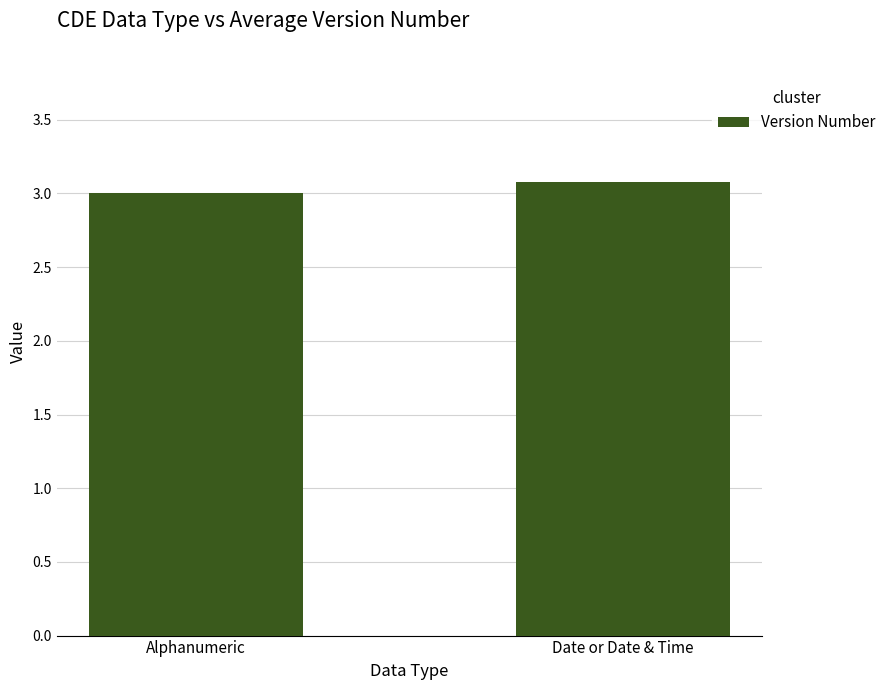

What is the change in value from Alphanumeric to Date or Date & Time?

+0.1